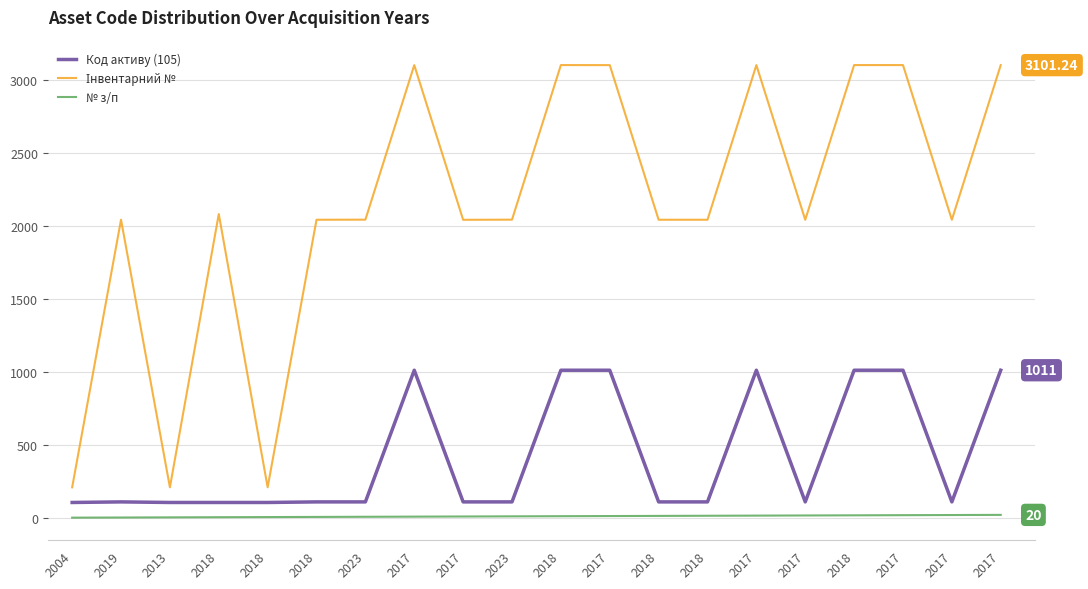

Does the chart have visible grid lines?

Yes